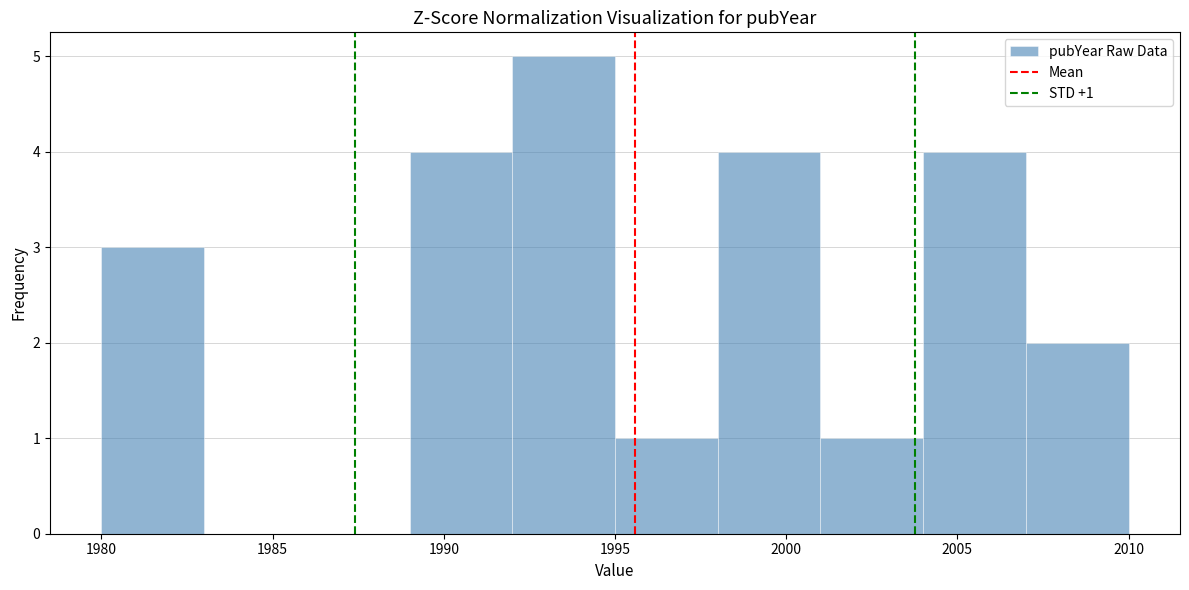

Over which range of the x-axis is the bar tallest?

1992 to 1995